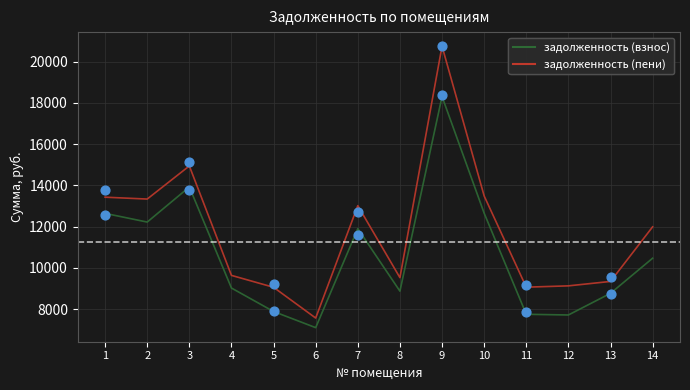

What is the total value across all series at 11?

16824.2